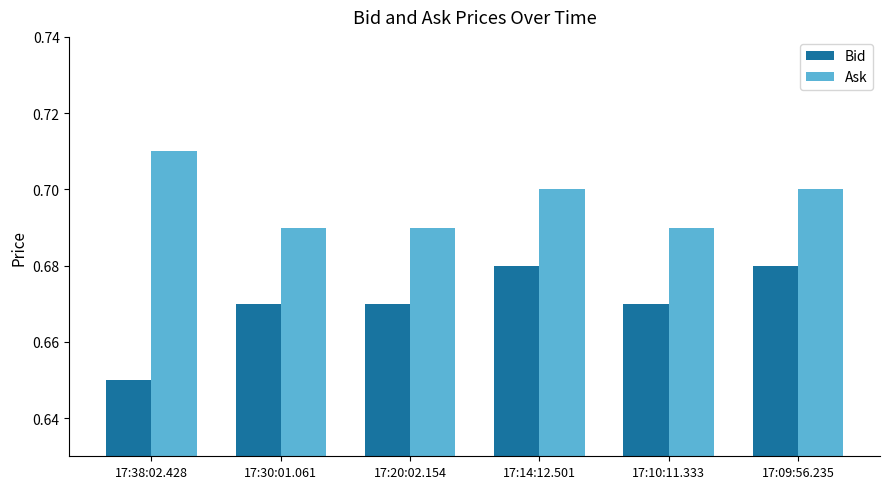

Which series has the widest spread of values?

Bid